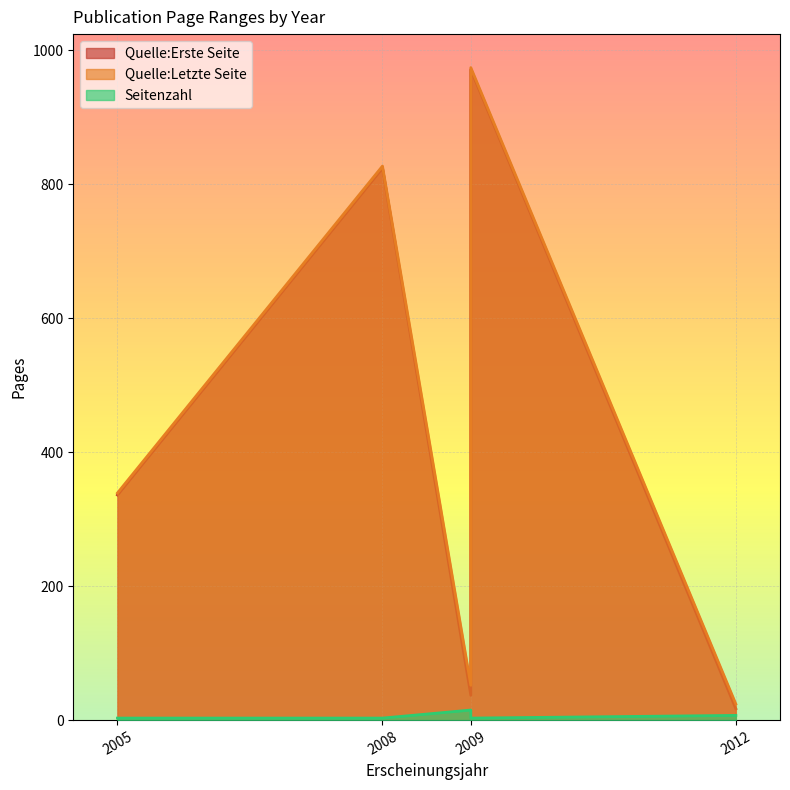

Which has a higher value, 2009 or 2012?

2009